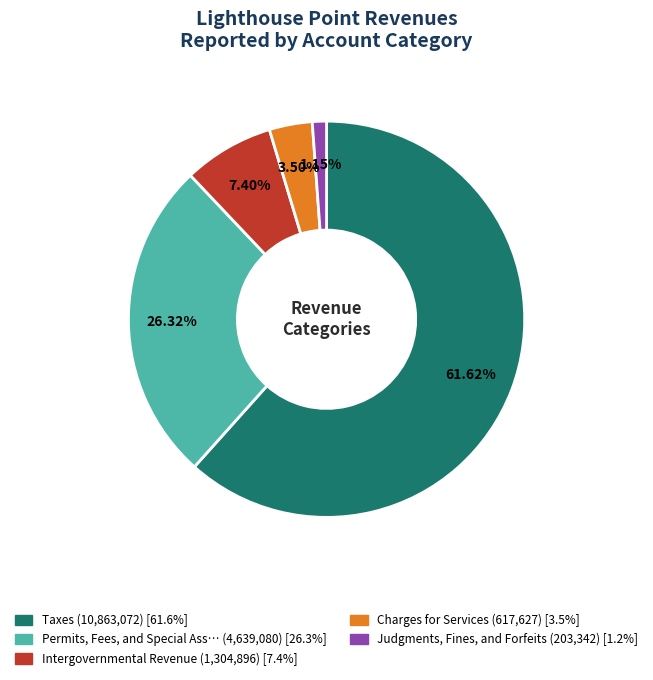

Rank the categories by value from highest to lowest.

Taxes, Permits, Fees, and Special Assessments, Intergovernmental Revenue, Charges for Services, Judgments, Fines, and Forfeits